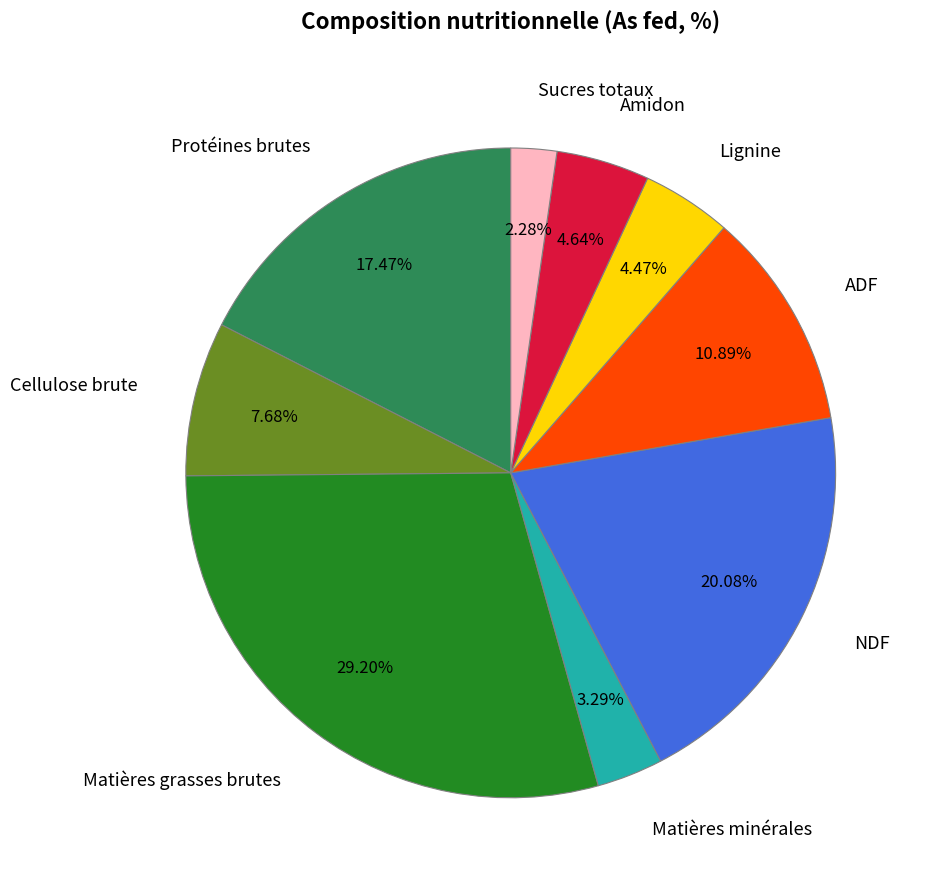

What is the total percentage of Lignine and Sucres totaux?

6.8%